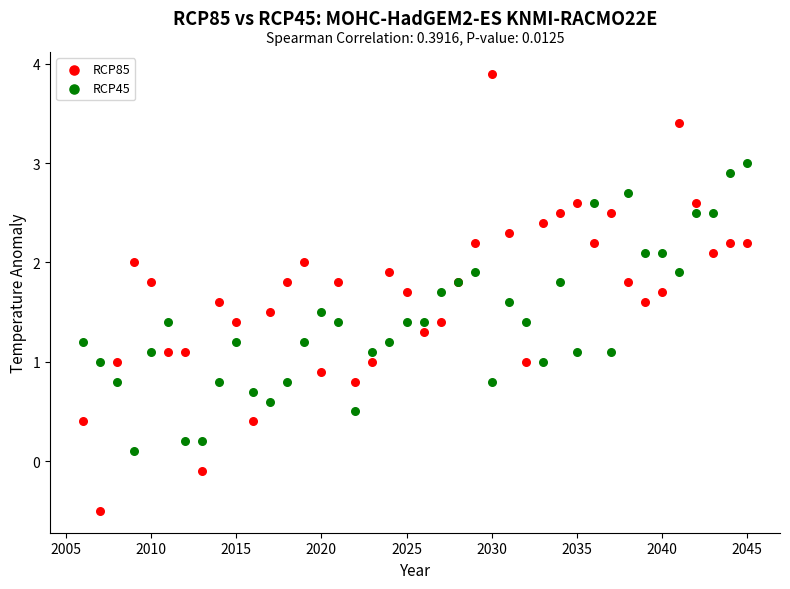

Which series reaches the minimum Y coordinate?

RCP85